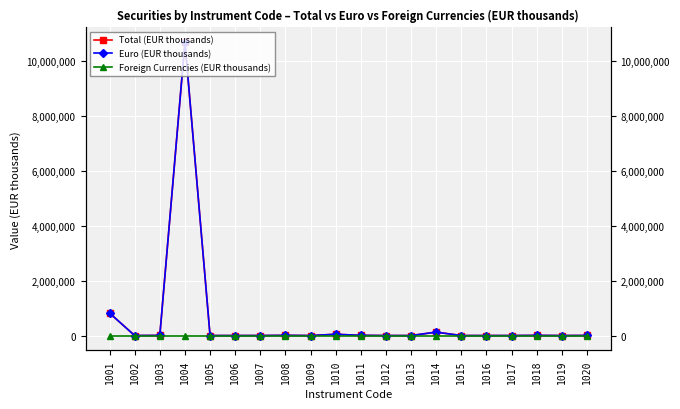

Which series has the largest total across all categories?

Total (EUR thousands)